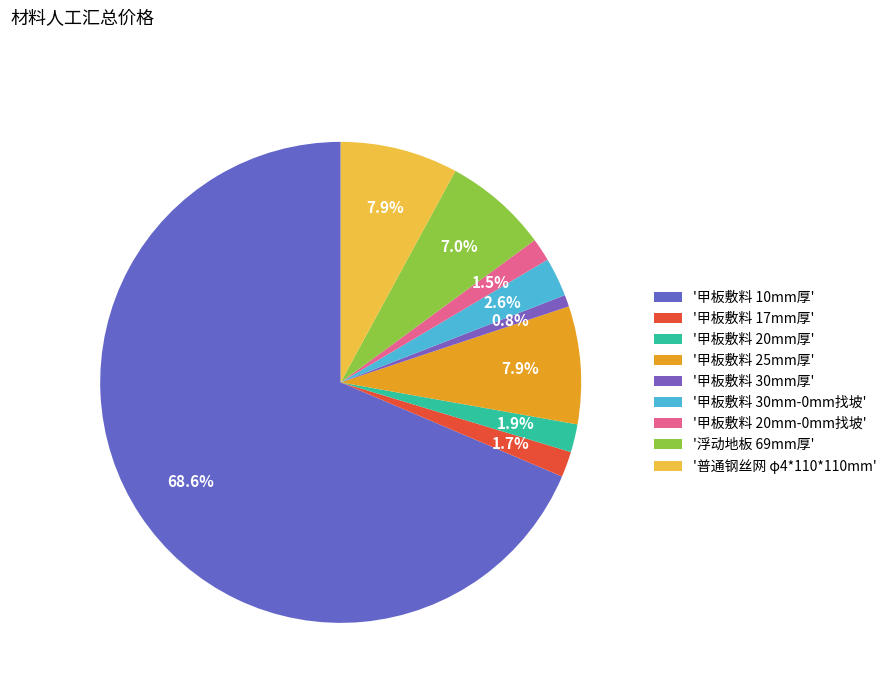

What is the smallest slice in the pie chart?

'甲板敷料 30mm厚'